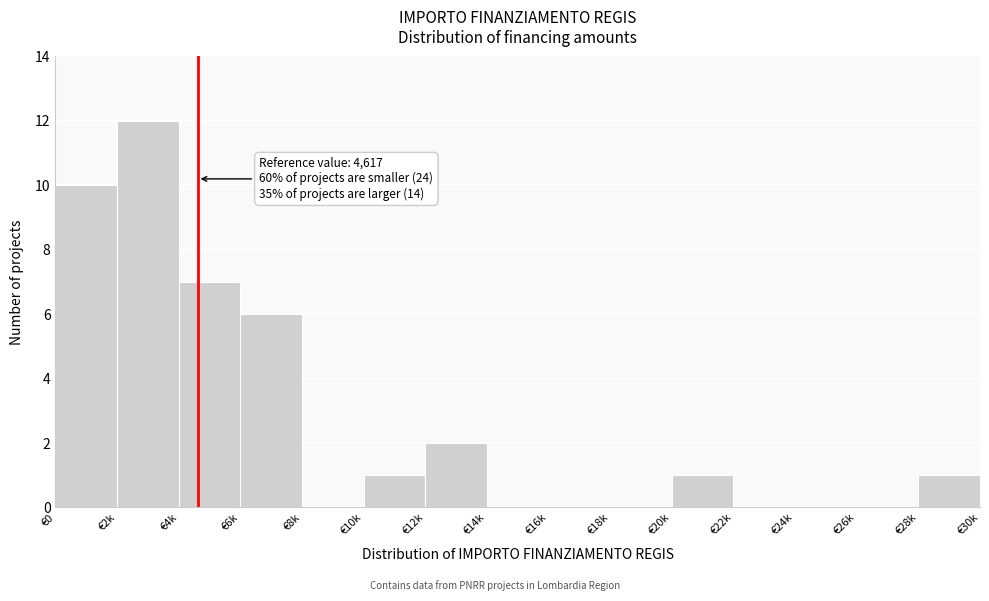

Reading right to left, extract all data points from this chart.

€28k=1	€26k=0	€24k=0	€22k=0	€20k=1	€18k=0	€16k=0	€14k=0	€12k=2	€10k=1	€8k=0	€6k=6	€4k=7	€2k=12	€0=10